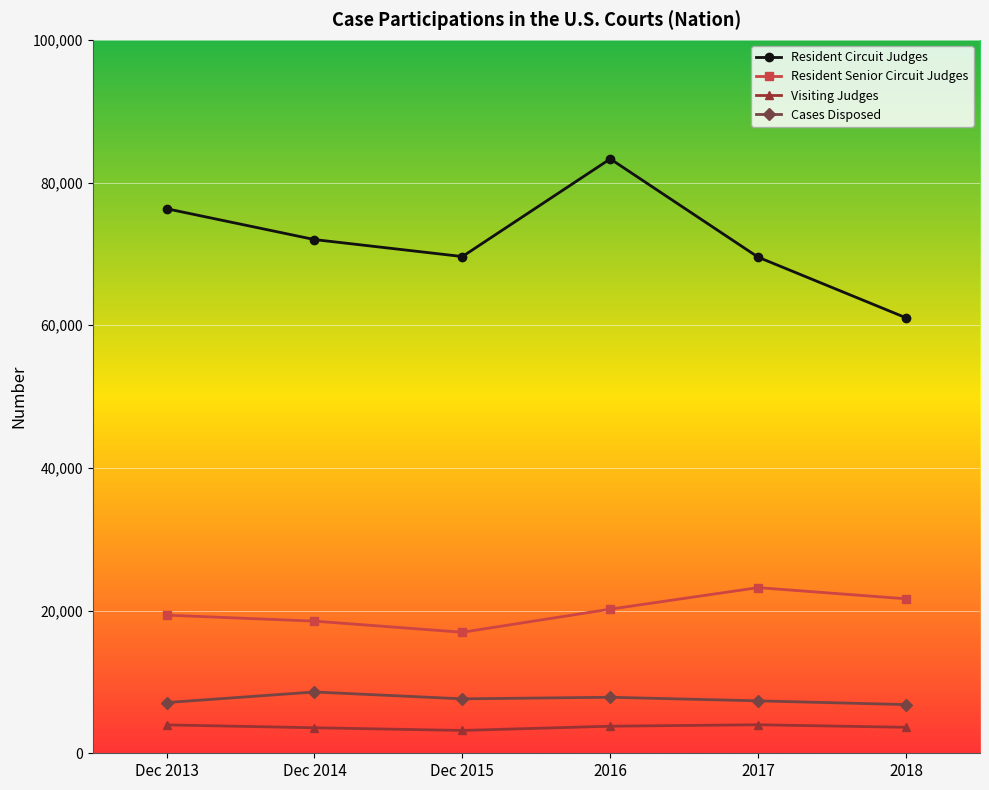

Is the value of Cases Disposed at 2017 greater than the value of Visiting Judges at 2017?

Yes